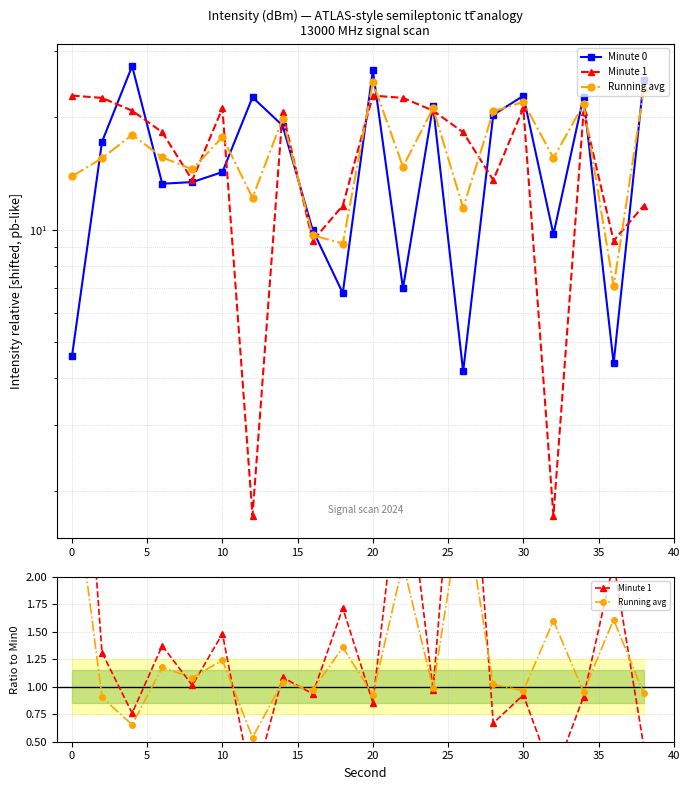

Between 35 and 15, which series saw the biggest shift?

Minute 0